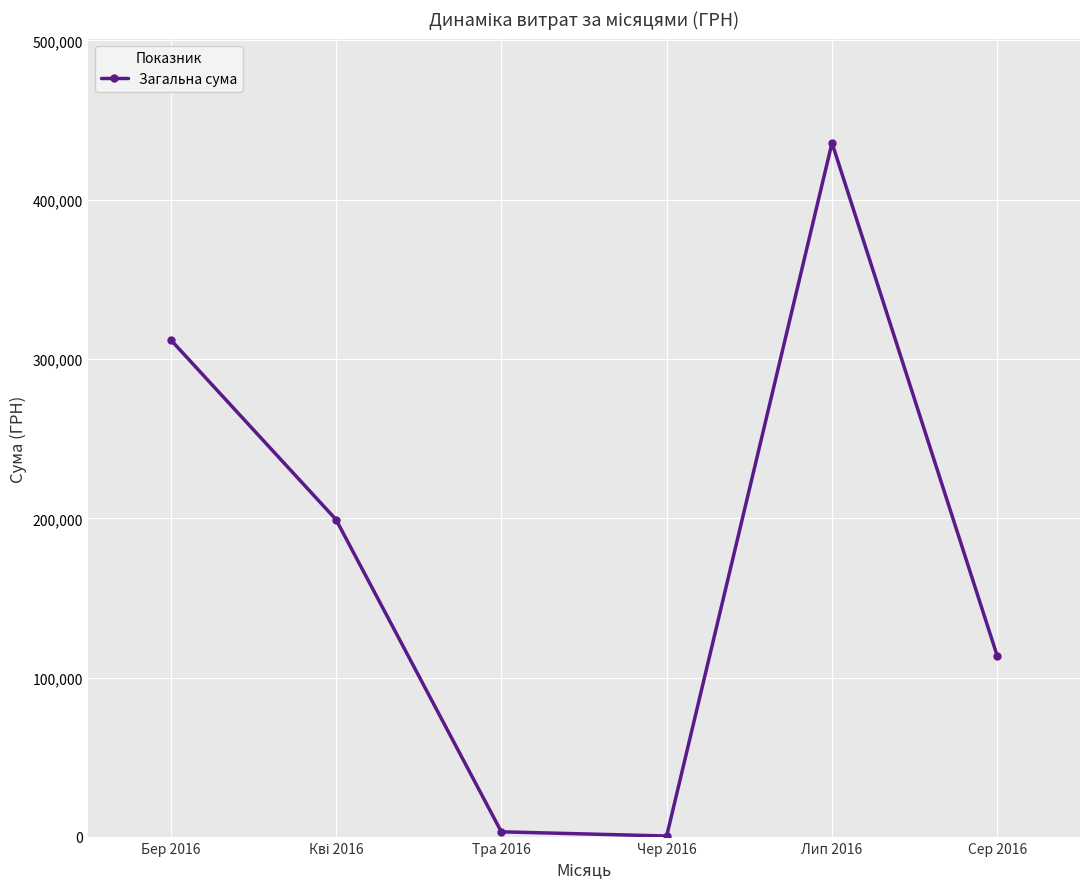

Which label corresponds to the largest value in the chart?

Лип 2016